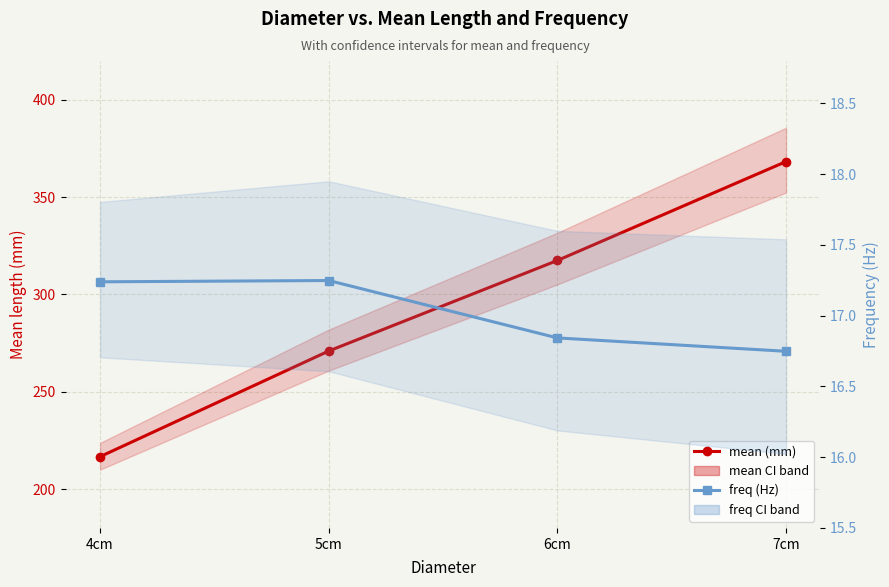

What is the spread (max minus min) of values at 7cm?

351.6